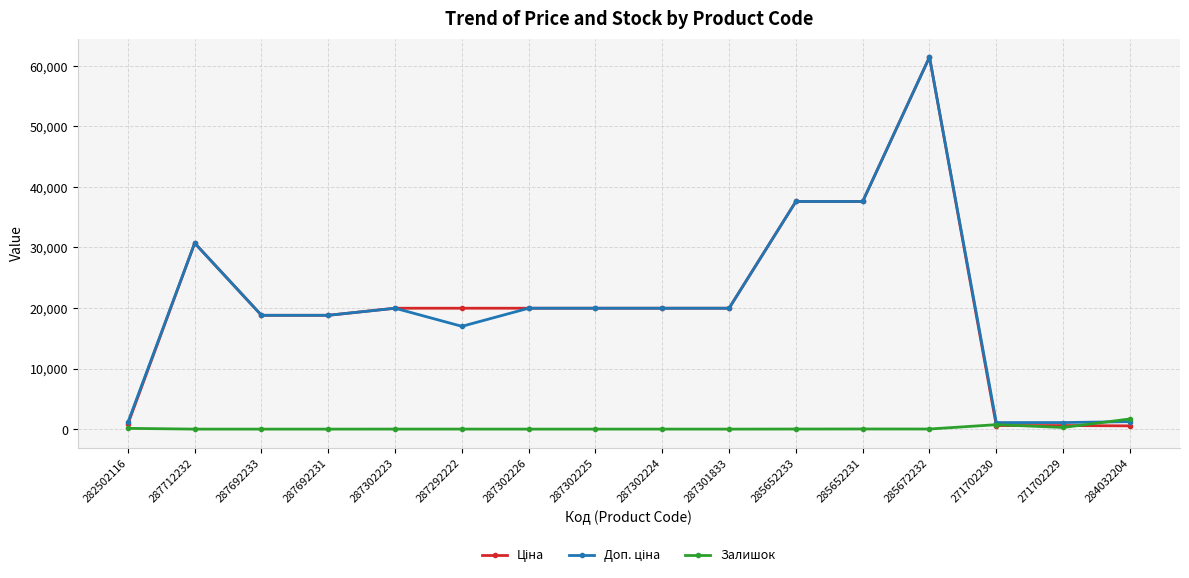

Is it true that Залишок equals 0.0 at 287692233?

True